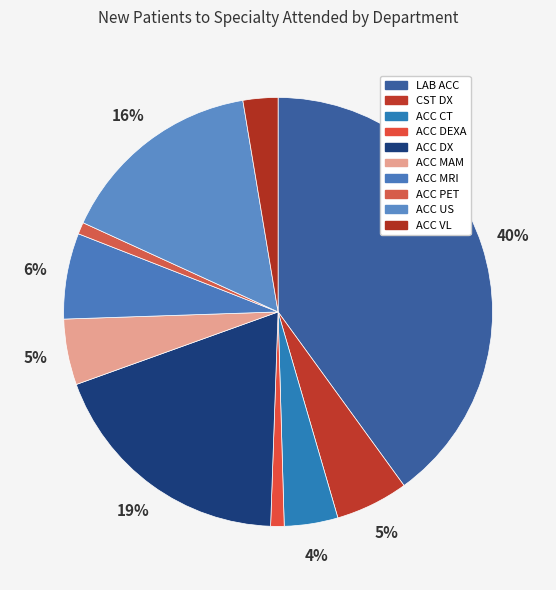

Is ACC CT the majority of the pie?

No